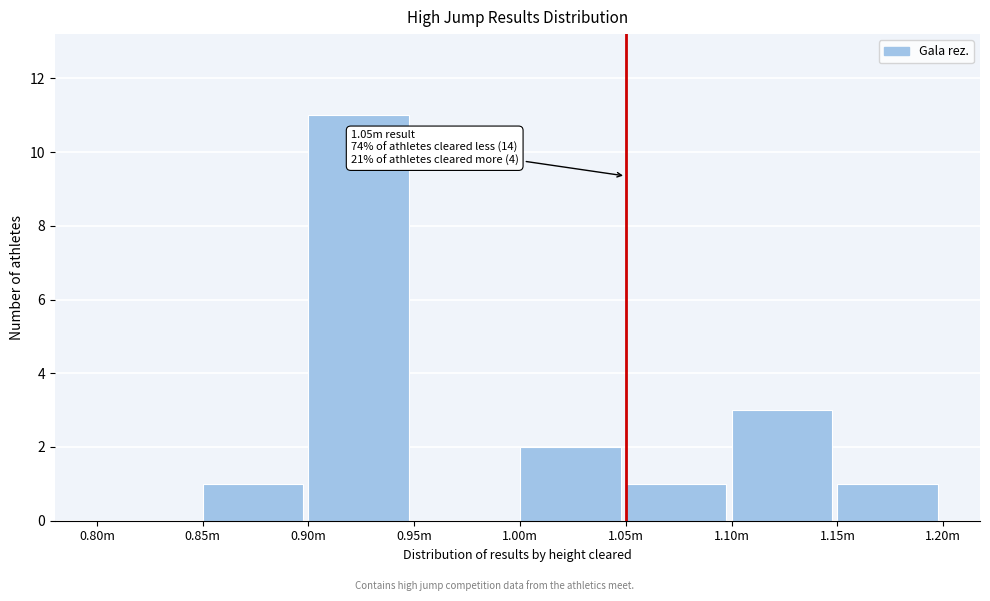

Reading left to right, what are all the values shown in this chart?

0.80m=0	0.85m=1	0.90m=11	0.95m=0	1.00m=2	1.05m=1	1.10m=3	1.15m=1